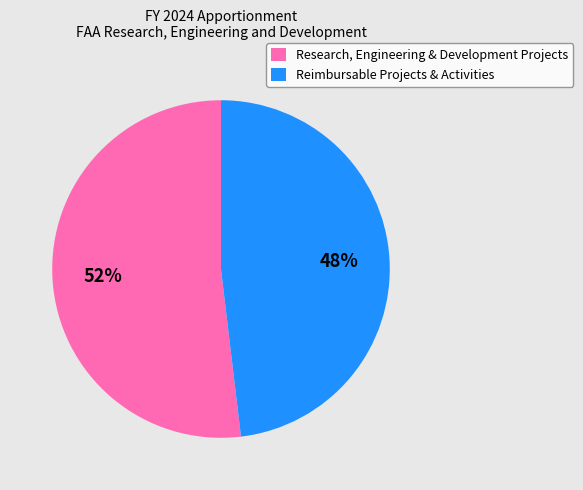

Which category has the smallest portion of the pie?

Reimbursable Projects & Activities